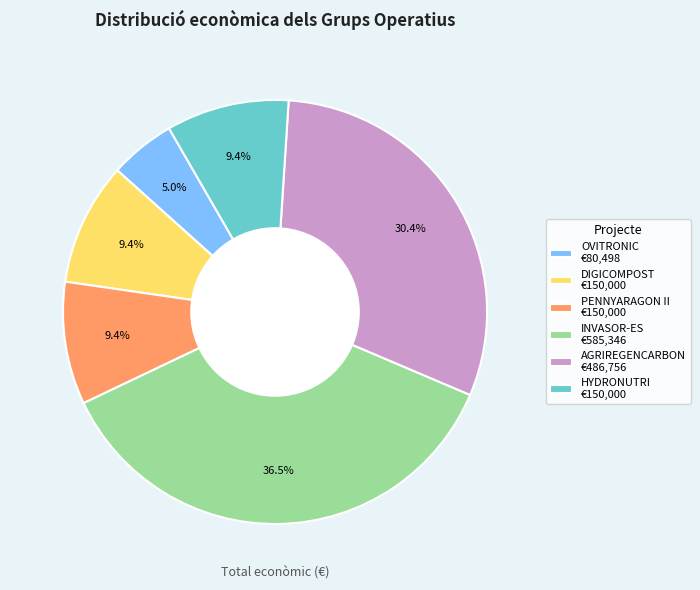

The INVASOR-ES slice represents 44% of the pie. True or false?

False